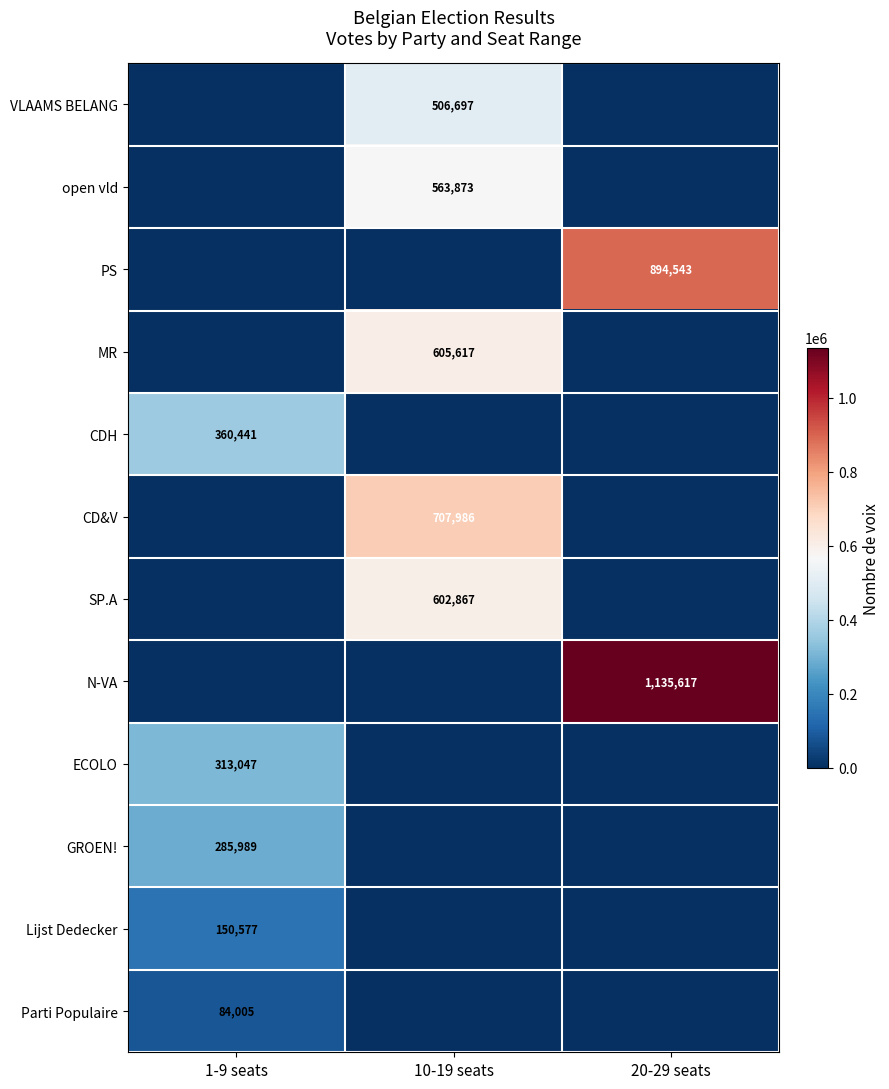

The Parti Populaire series shows 28863 at 1-9 seats. True or false?

False